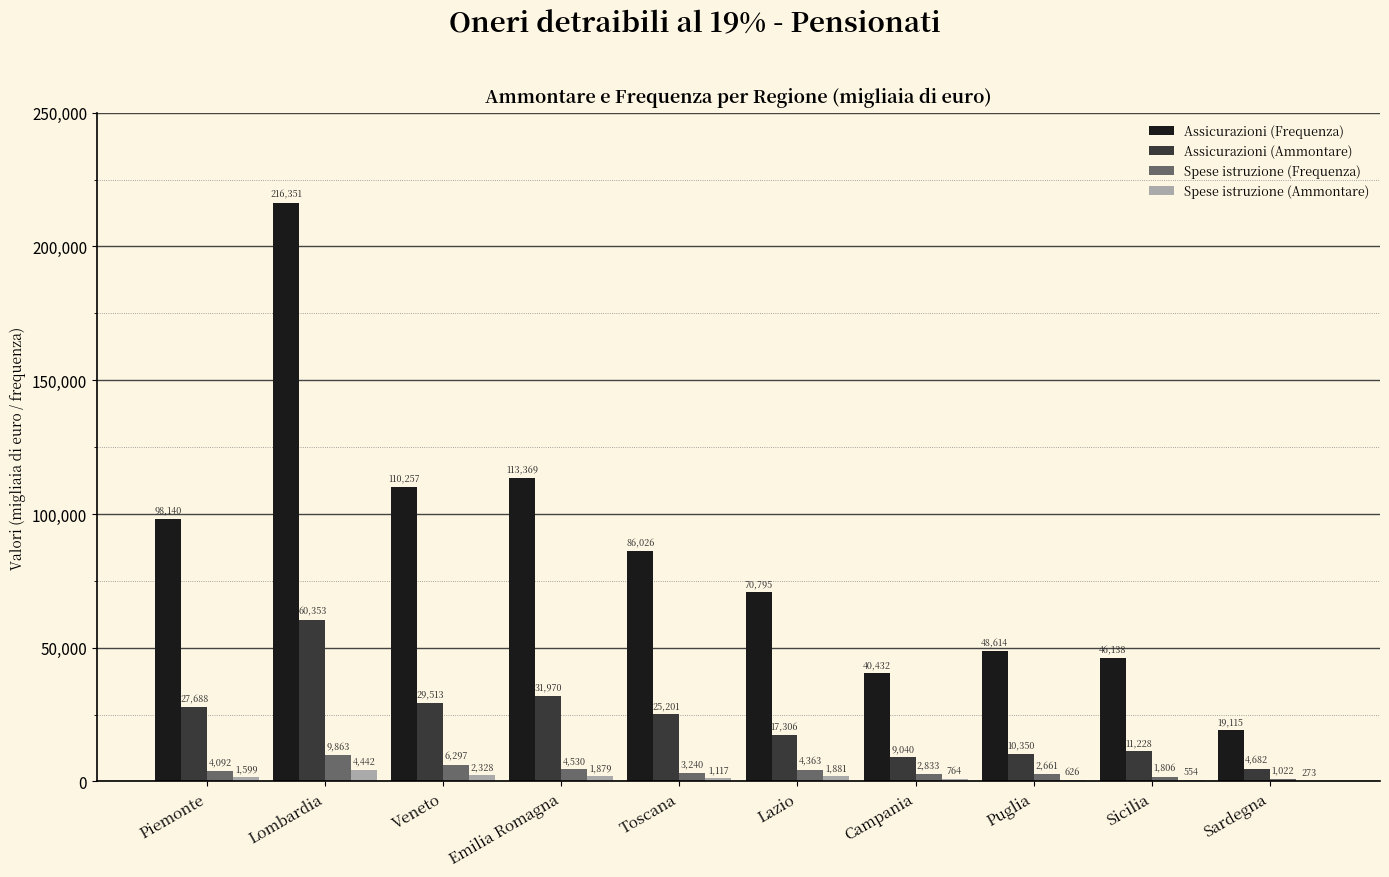

The Assicurazioni (Ammontare) series shows 4250 at Lazio. True or false?

False